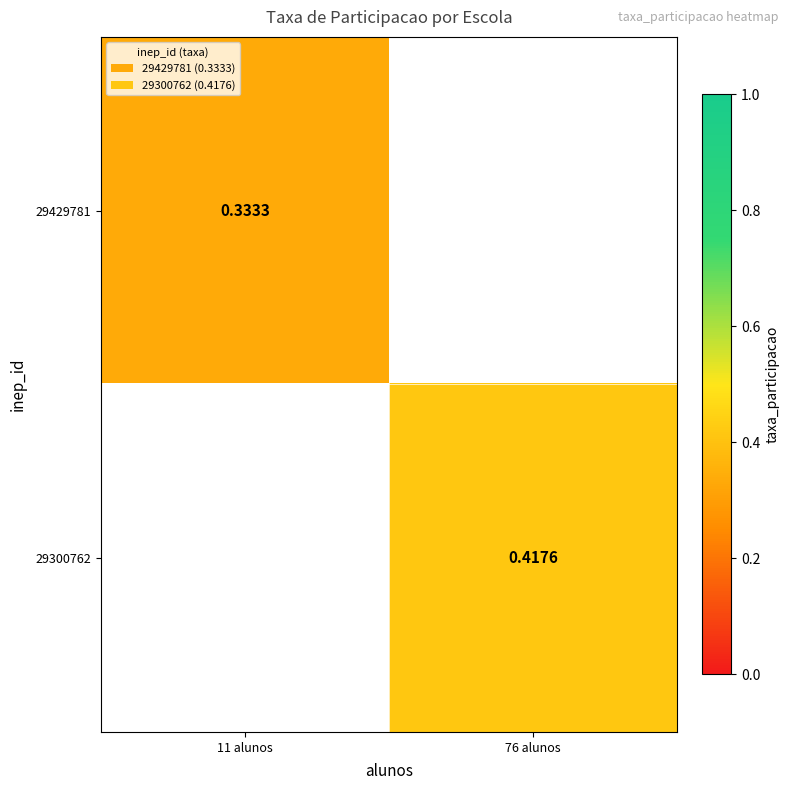

Count the number of categories in the chart.

2